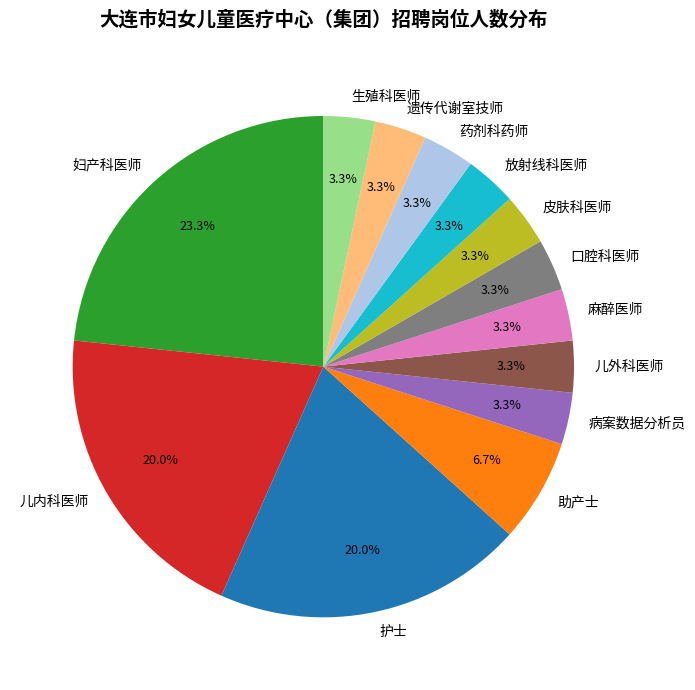

What is the ratio of the value at 放射线科医师 to the value at 病案数据分析员?

1.0